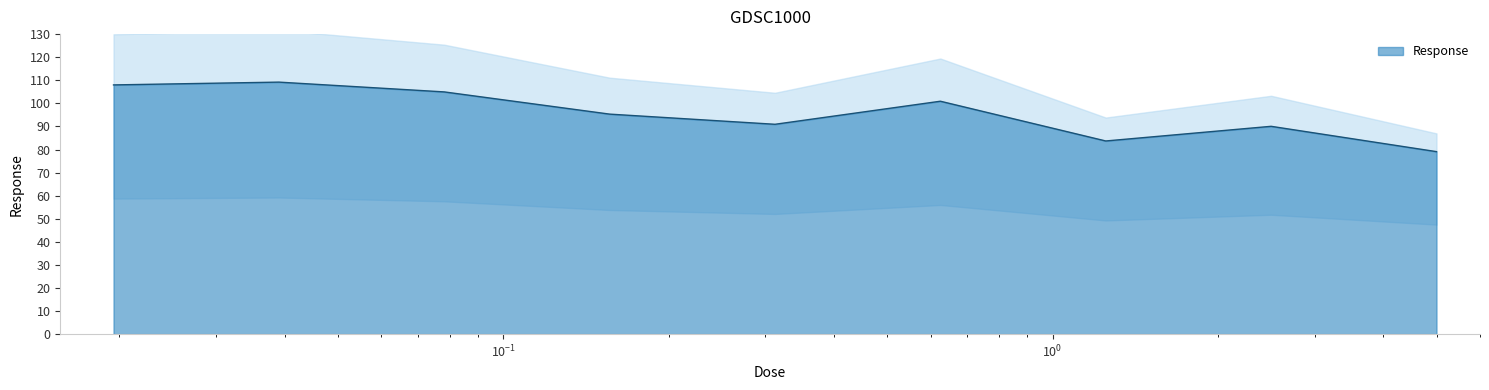

What is the maximum value shown in the chart?

109.2